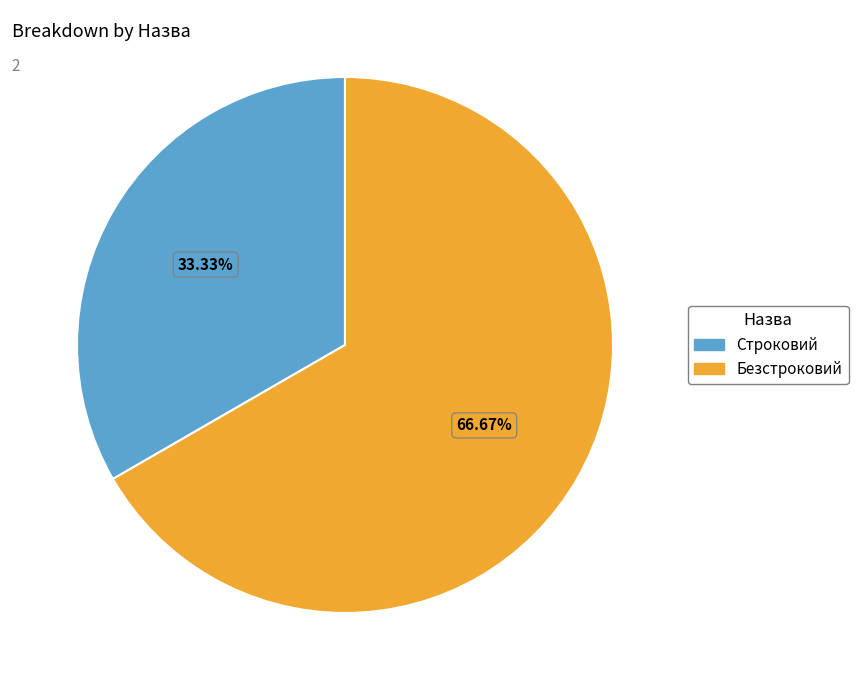

Count the number of slices in the pie.

2